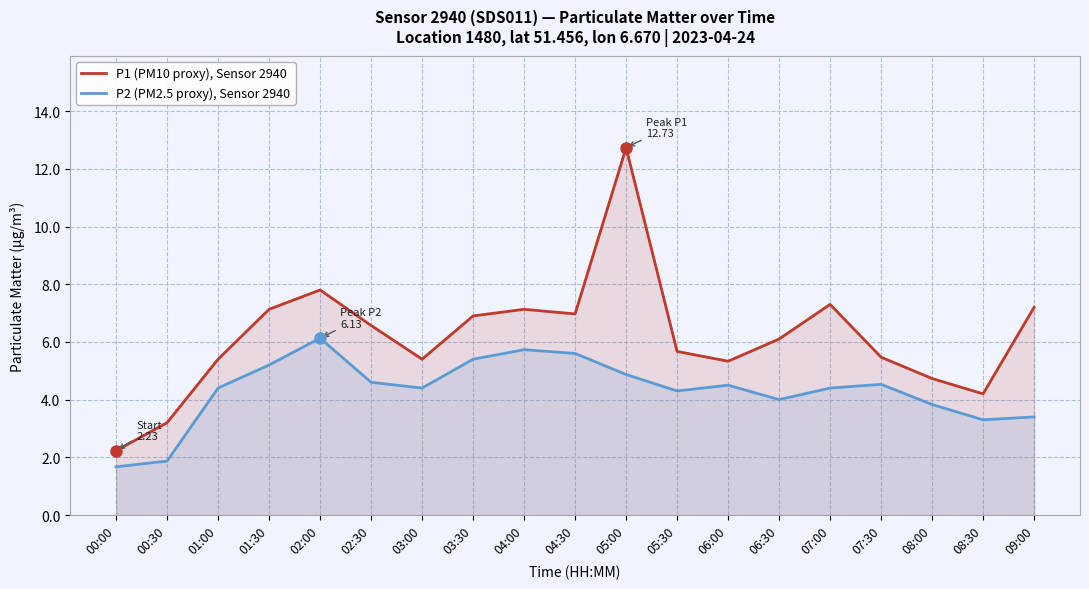

What is the difference between the second highest and minimum values in the P1 (PM10 proxy), Sensor 2940 series?

5.6